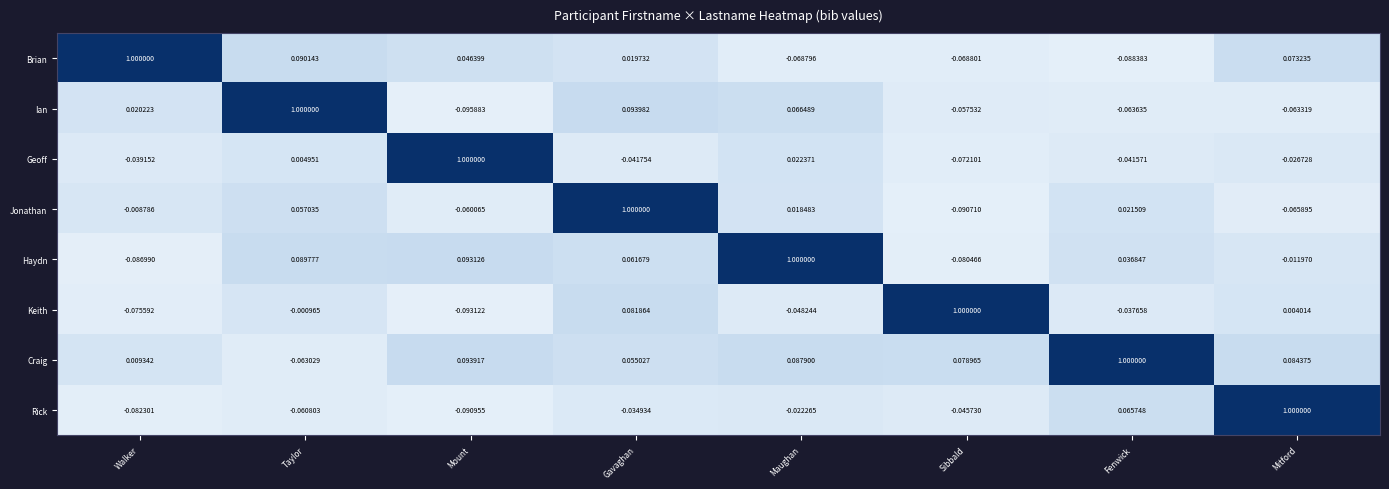

Where does the Jonathan series first go above 0?

Taylor